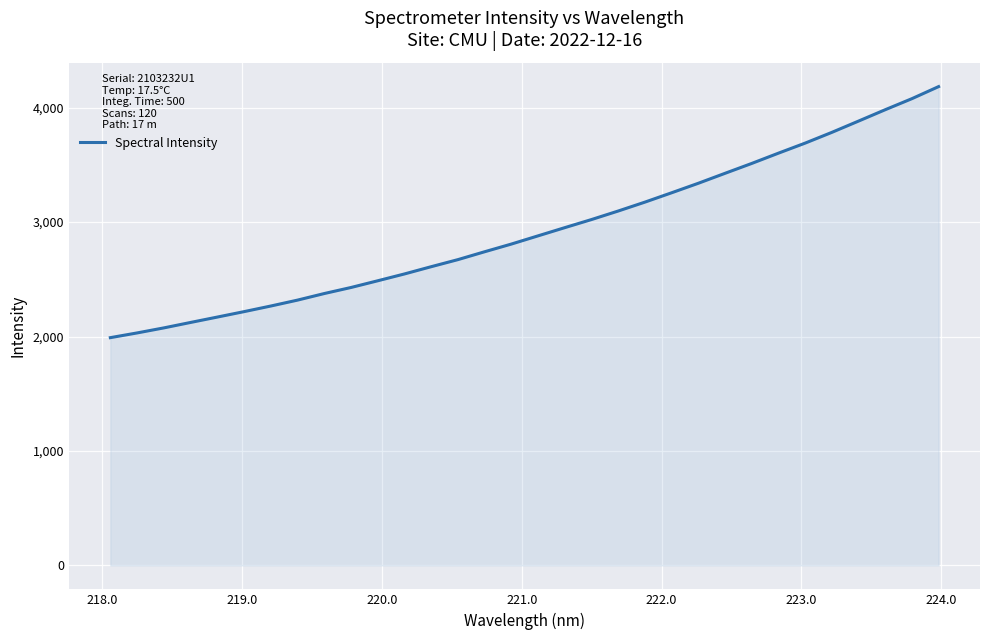

What is the smallest value displayed?

1990.0